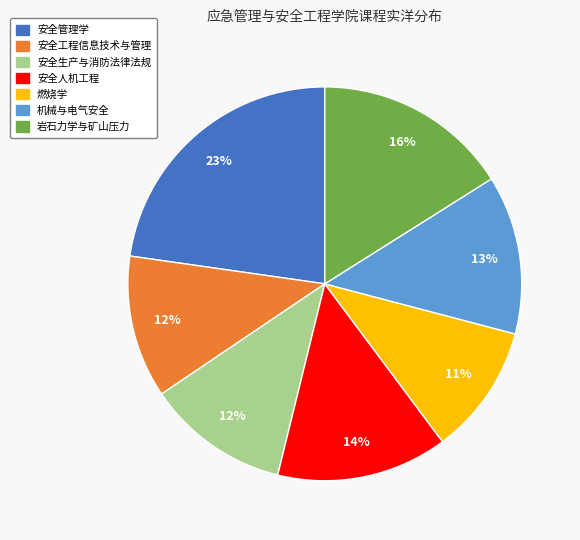

Do 机械与电气安全 and 安全工程信息技术与管理 together represent more than half of the pie?

No